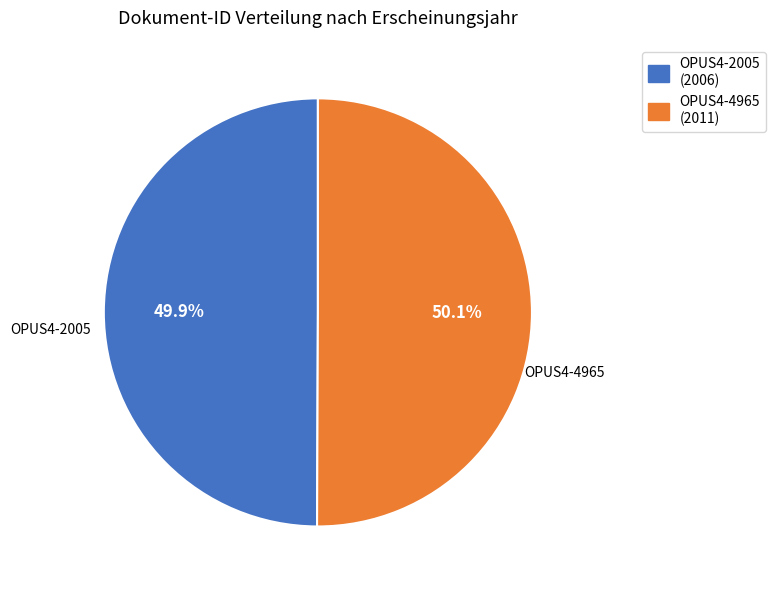

What percentage is the OPUS4-2005 slice, to the nearest percent?

50%